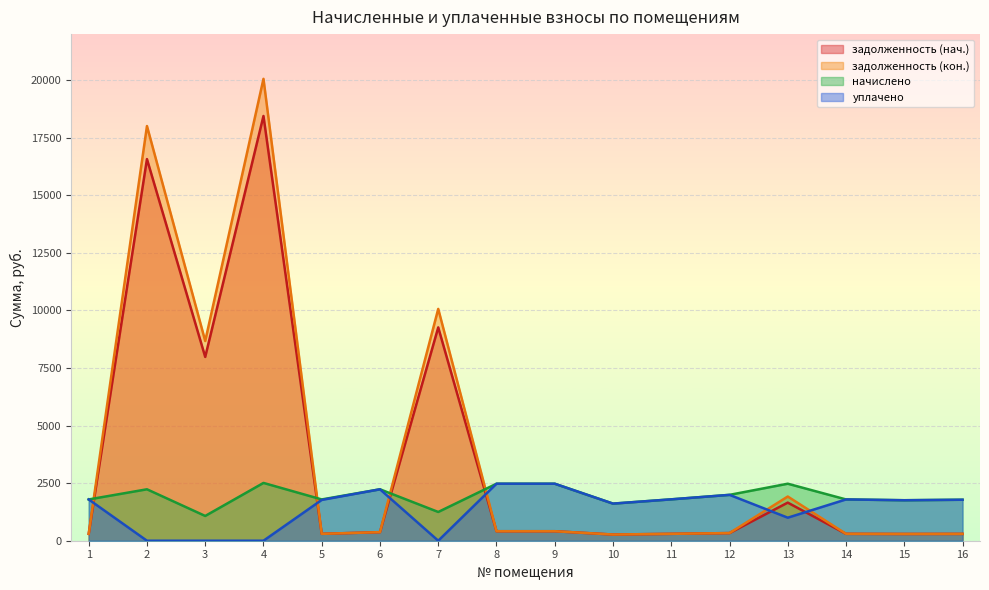

True or false: задолженность (нач.) has a value of 515.3 at 1.

False